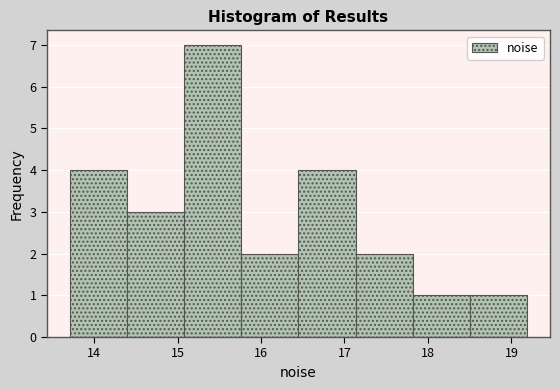

Over which range of the x-axis is the bar tallest?

15.1 to 15.8